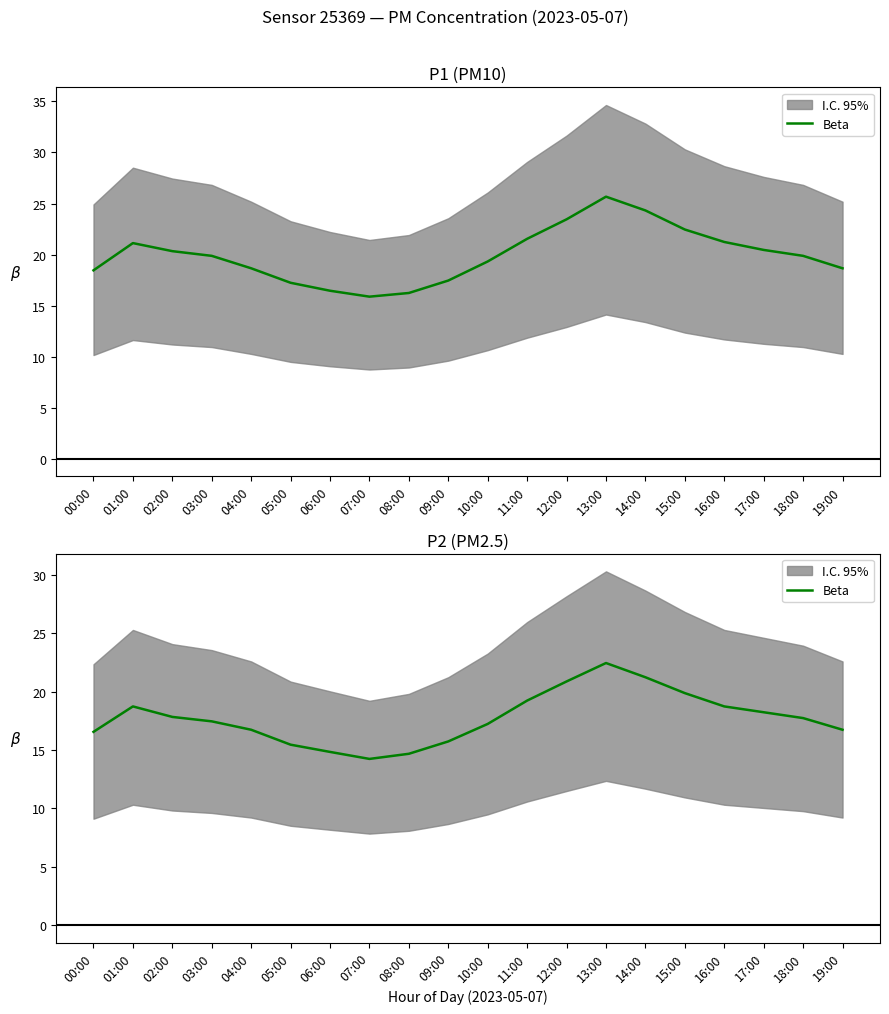

How many interior local valleys (lower than both neighbors) does the data have?

1